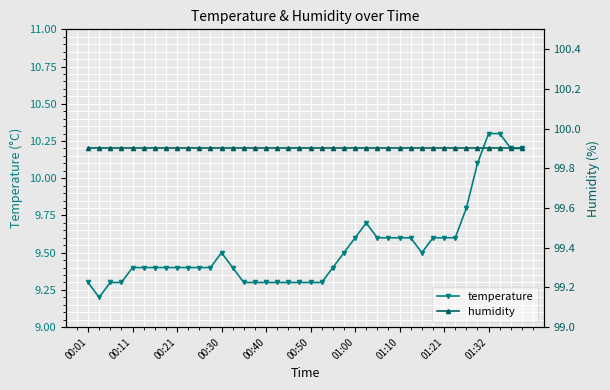

What are all the series names shown in the legend?

temperature, humidity